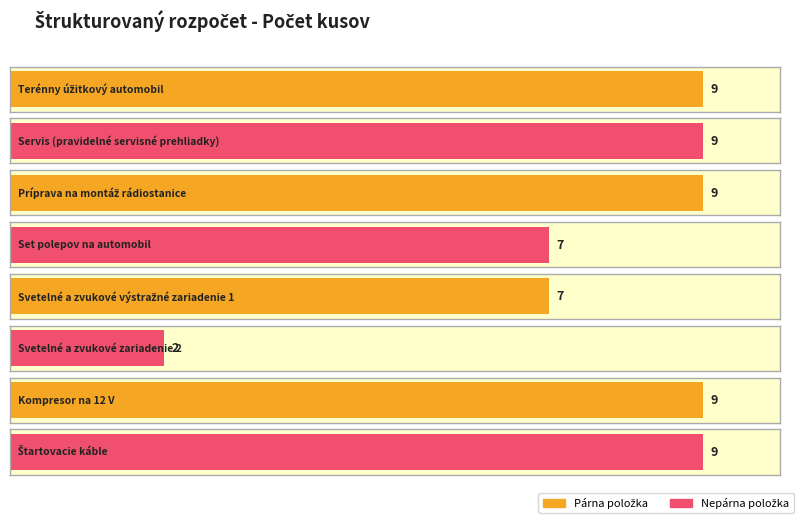

Count the number of categories in the chart.

8